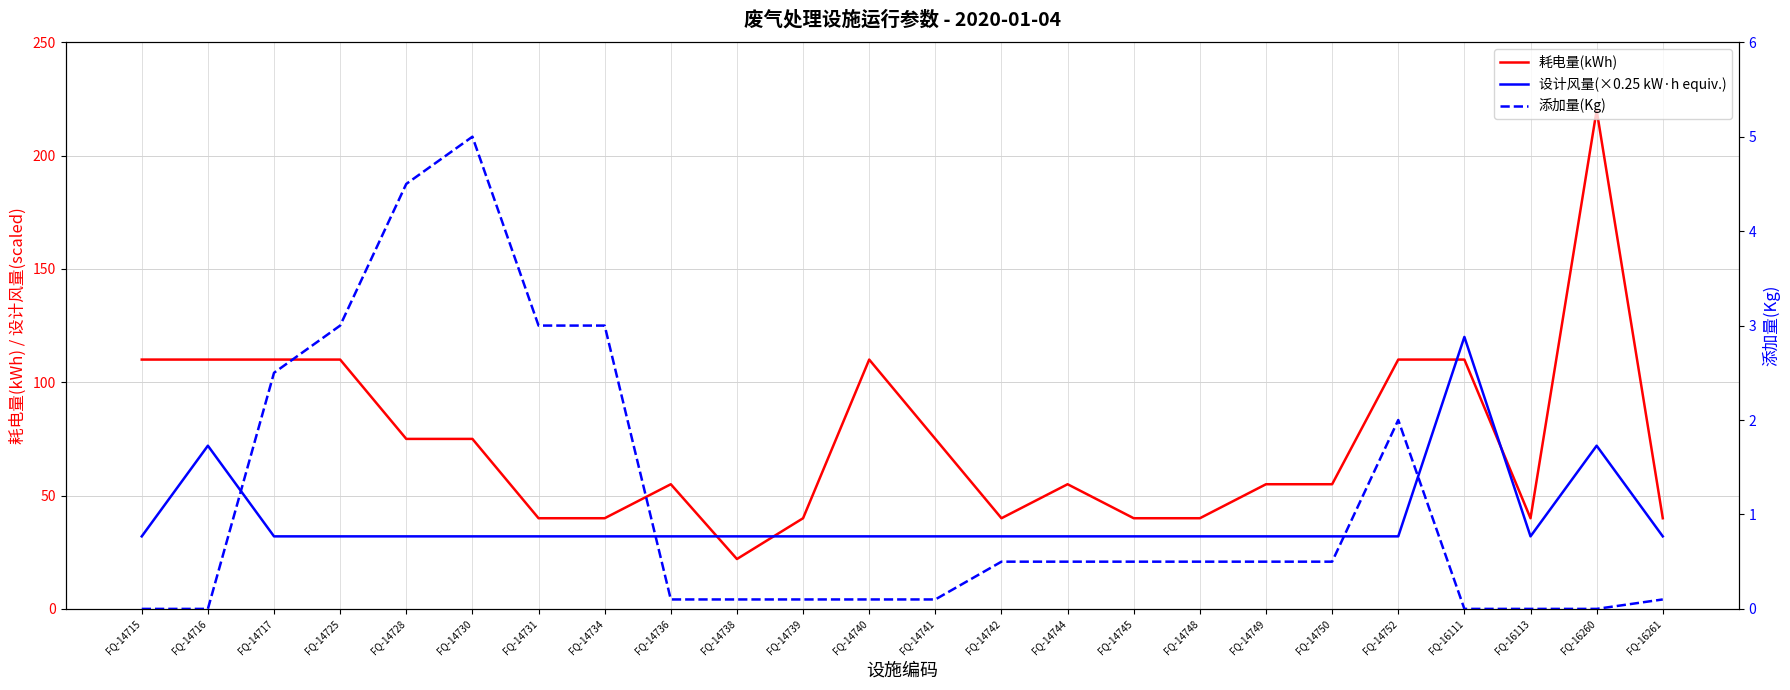

Which has a higher value, FQ-14717 or FQ-14730?

FQ-14717